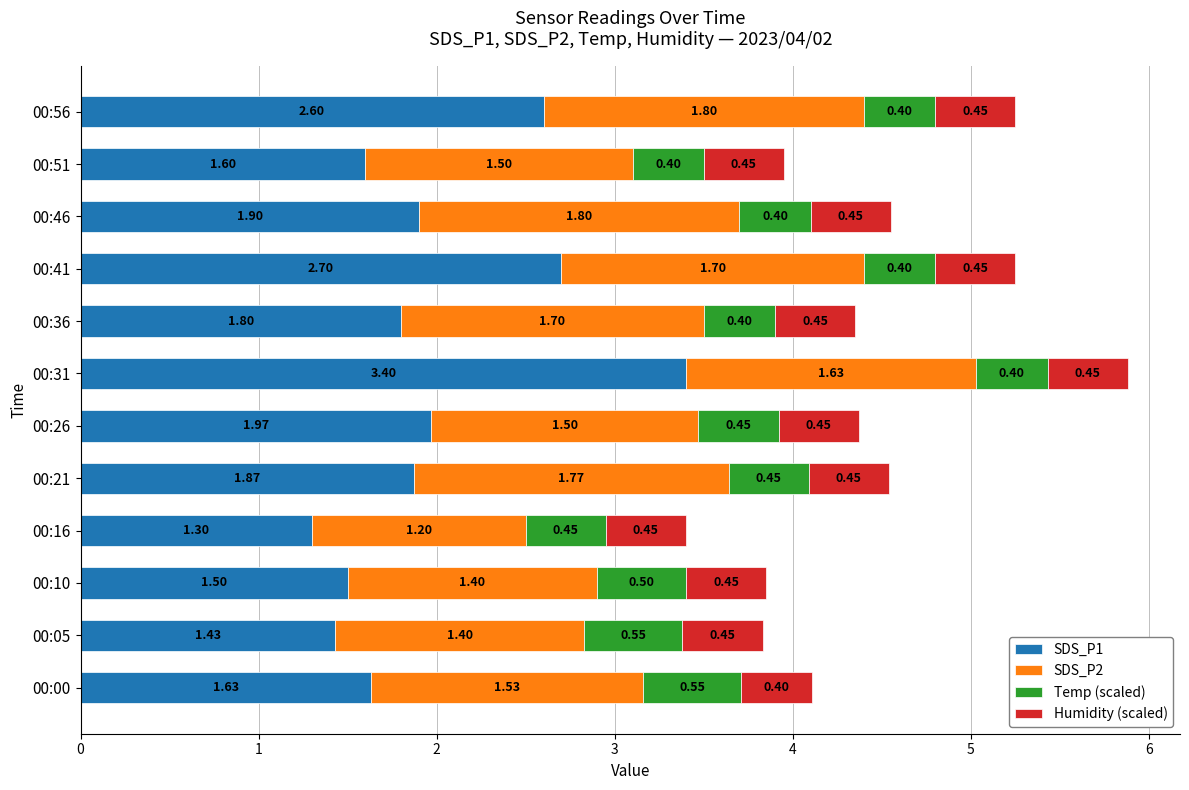

At which category is the sum across all series the highest?

00:31